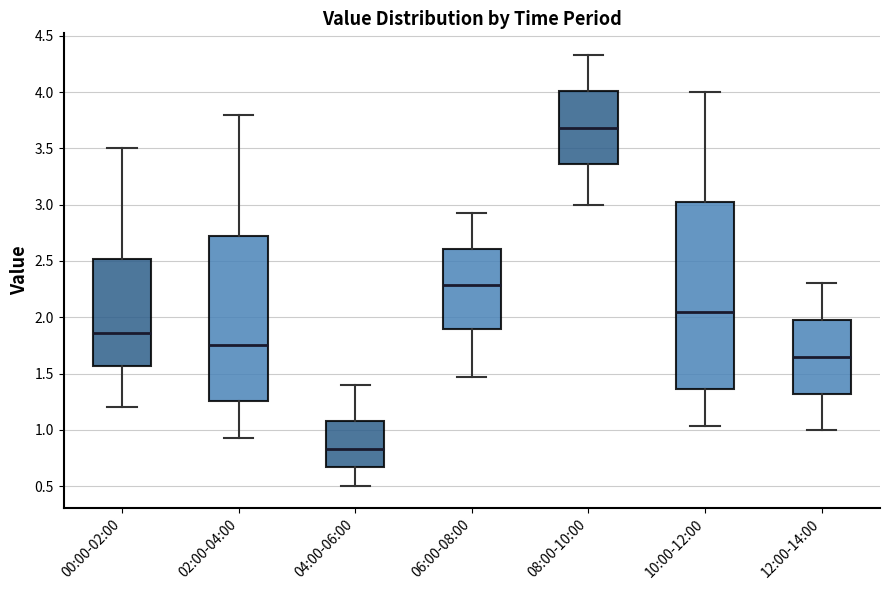

Comparing the boxes themselves (not the whiskers), which one is the tallest?

10:00-12:00